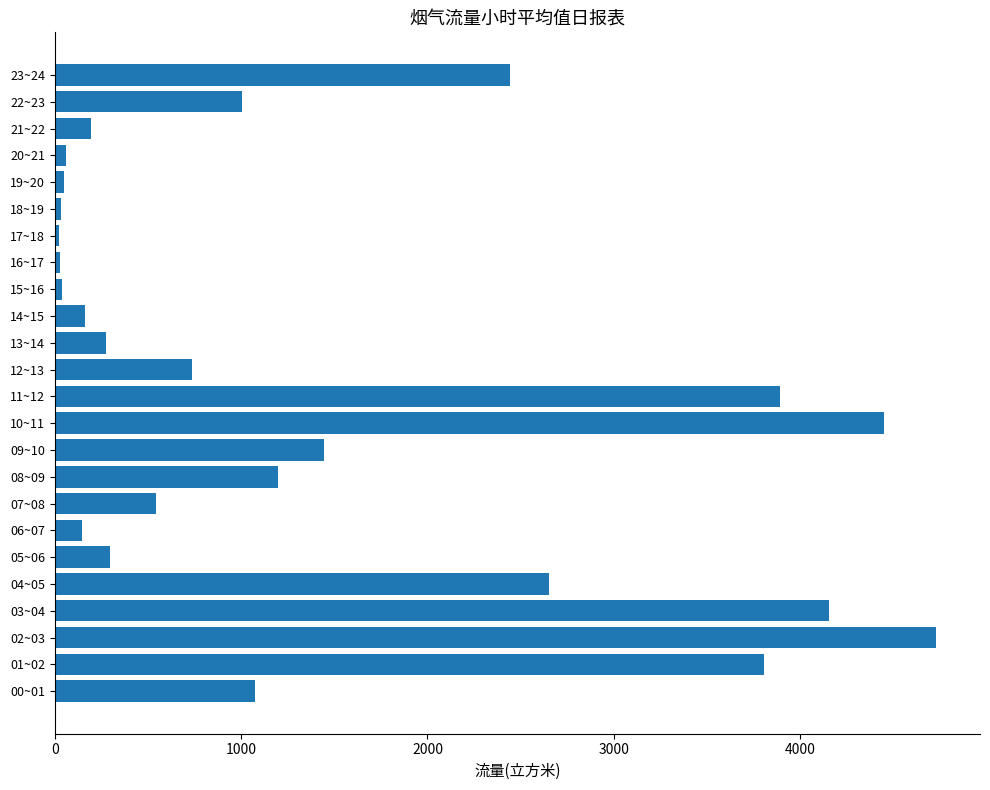

What is the average value?

1394.0